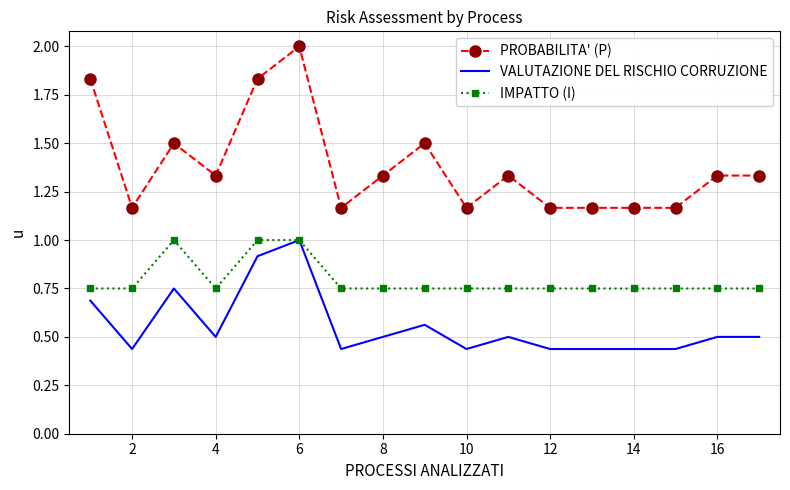

What is the greatest value displayed?

2.0